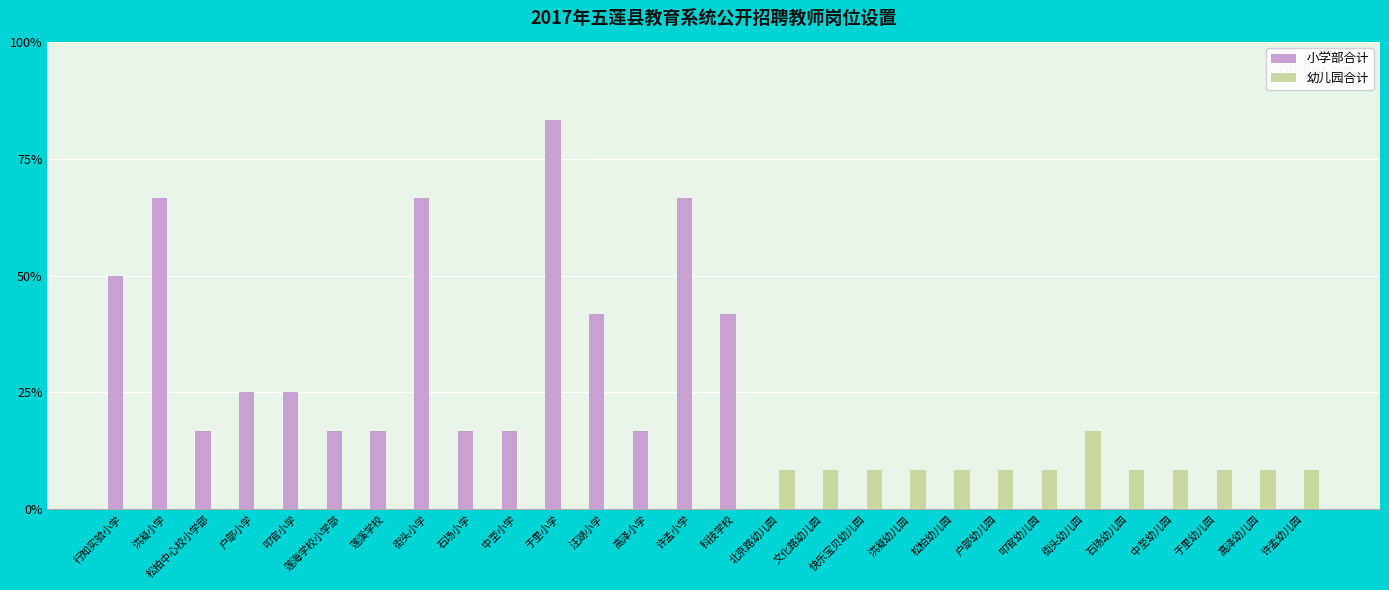

What is the approximate value of 小学部合计 at 许孟小学?

66.7